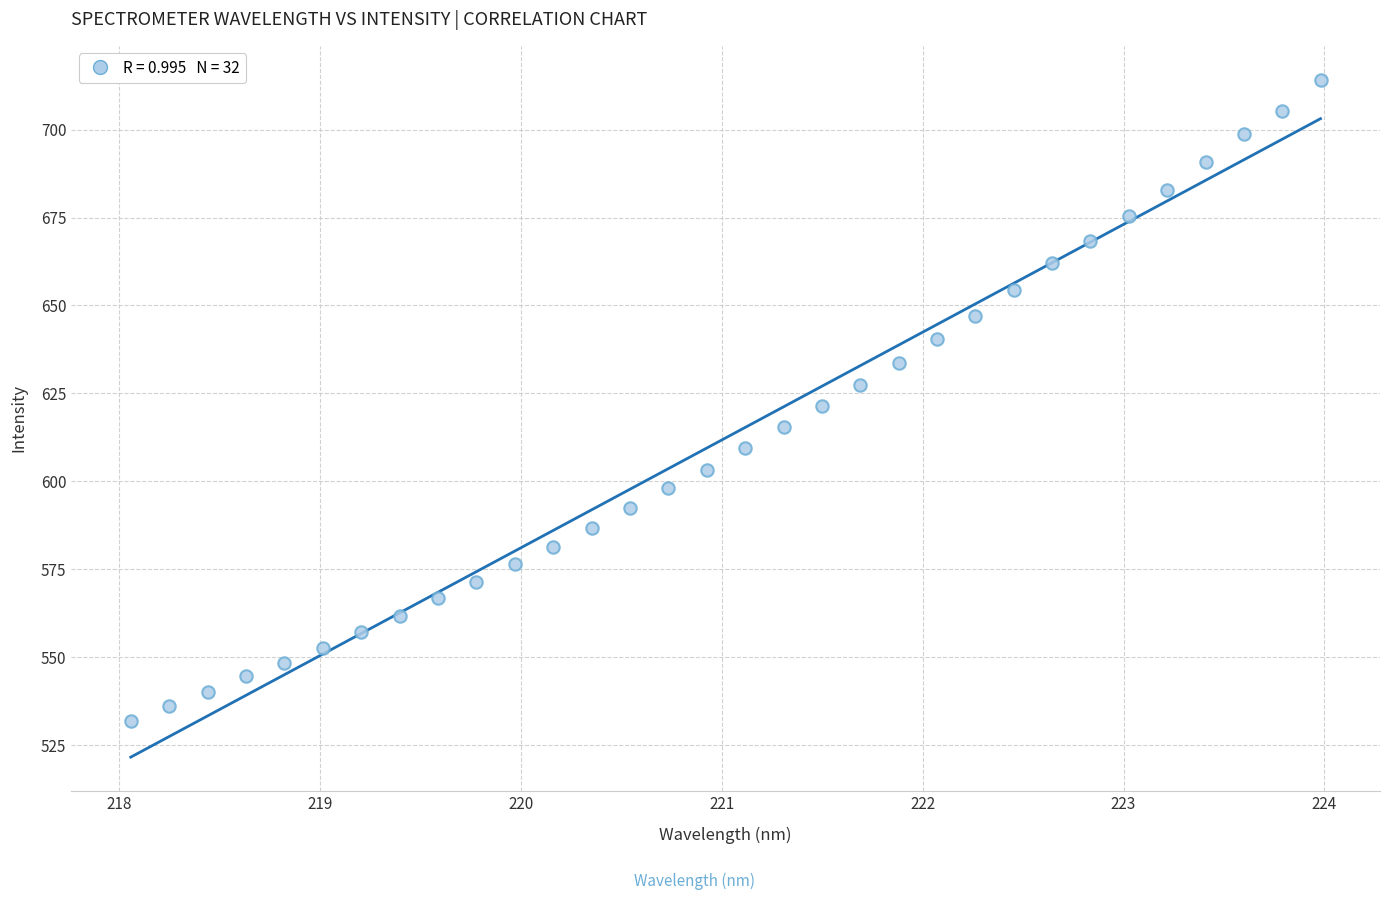

What is the range of Y values (max minus min)?

182.2